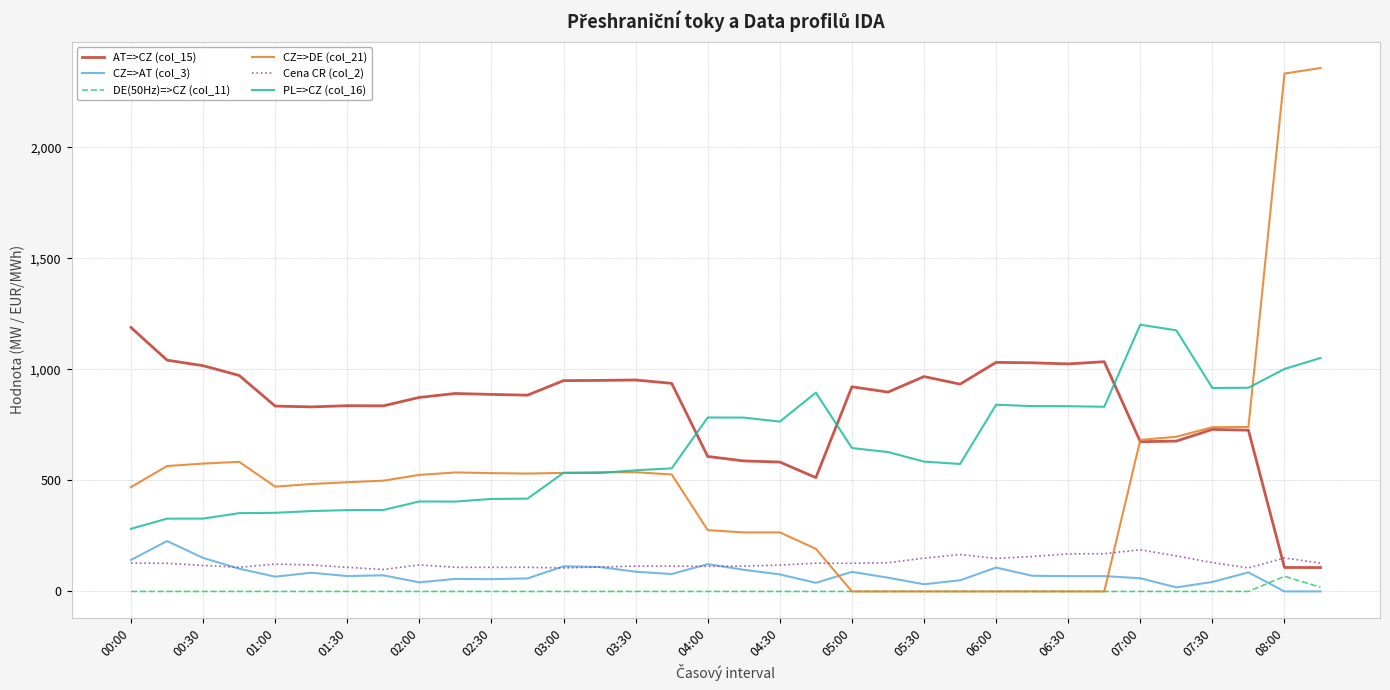

What are all the series names shown in the legend?

AT=>CZ (col_15), CZ=>AT (col_3), DE(50Hz)=>CZ (col_11), CZ=>DE (col_21), Cena CR (col_2), PL=>CZ (col_16)